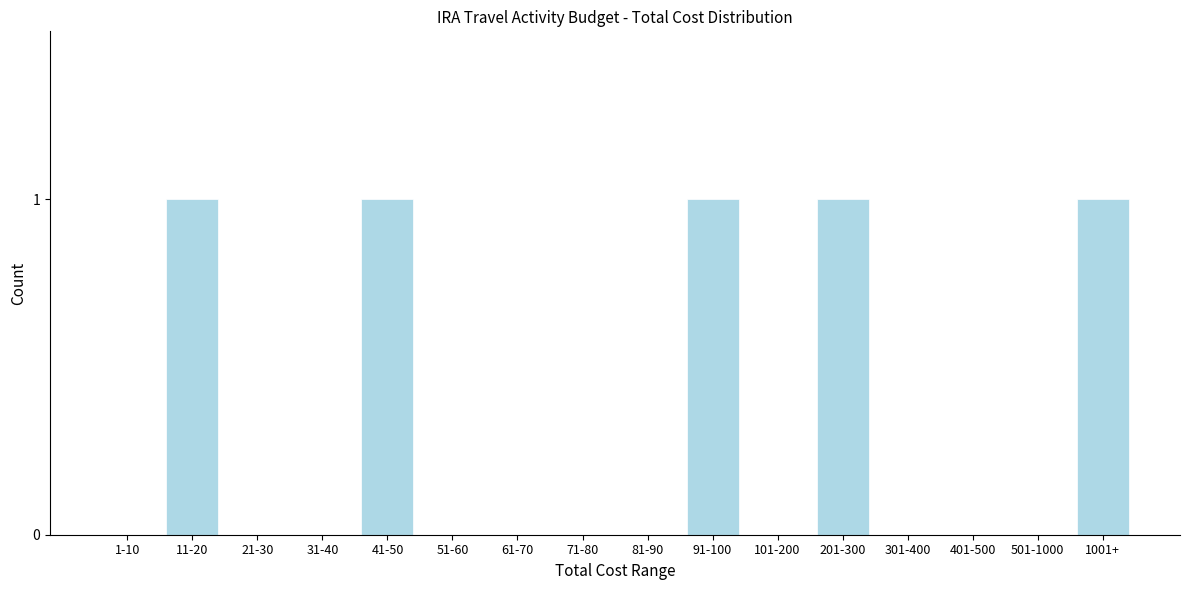

Reading left to right, what are all the values shown in this chart?

1-10=0	11-20=1	21-30=0	31-40=0	41-50=1	51-60=0	61-70=0	71-80=0	81-90=0	91-100=1	101-200=0	201-300=1	301-400=0	401-500=0	501-1000=0	1001+=1